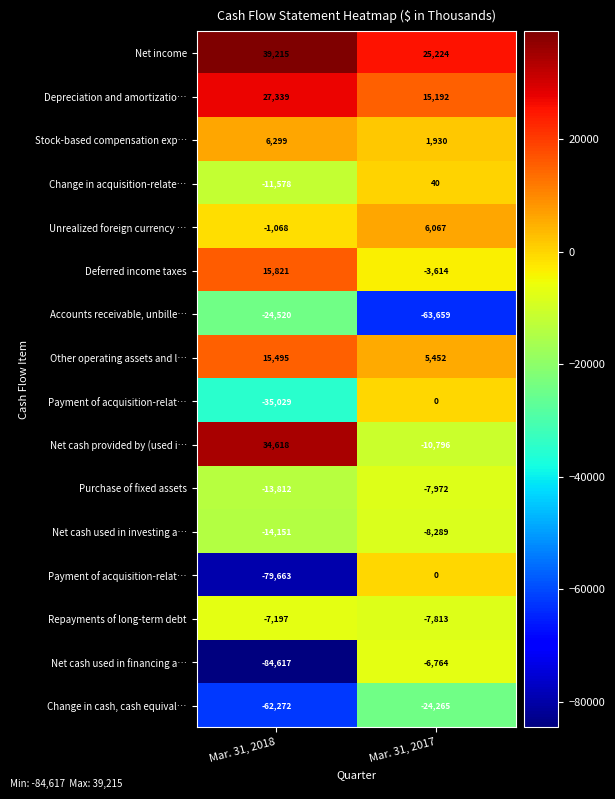

What is the spread (max minus min) of values at Mar. 31, 2018?

123832